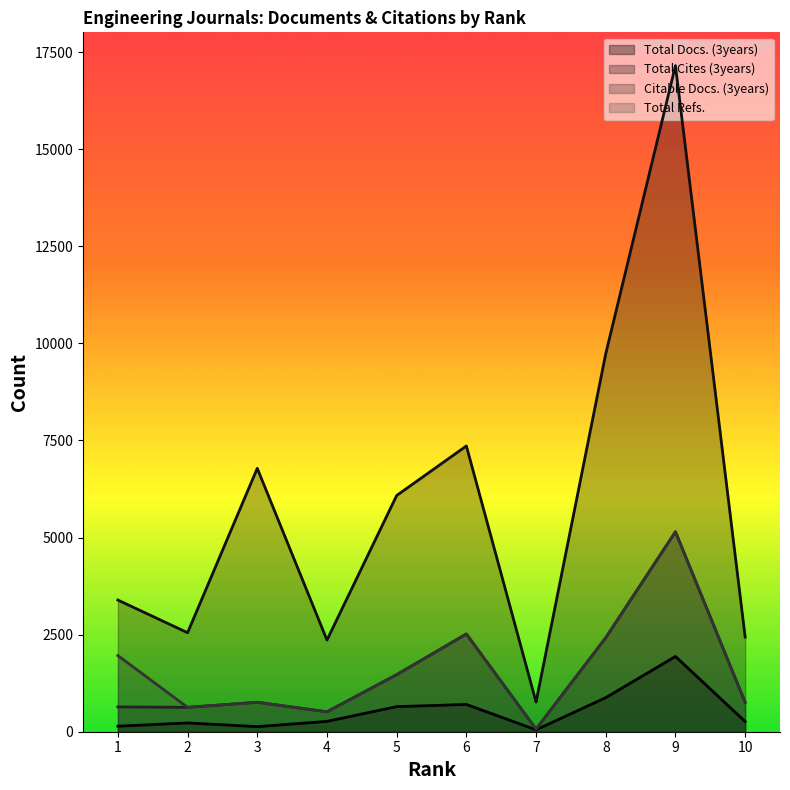

Where is Total Cites (3years) nearest to the value 8956?

8